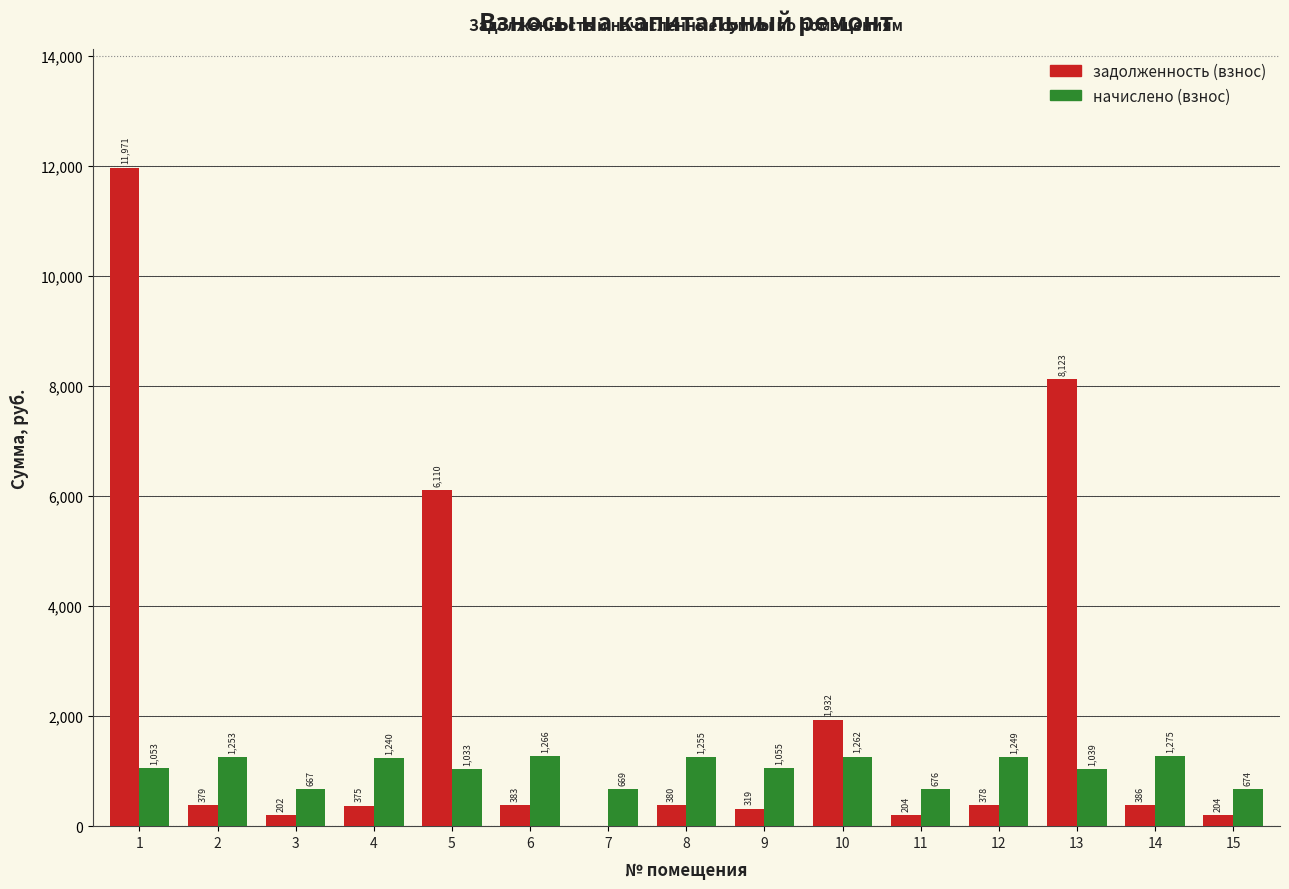

Which series changed the most between 5 and 10?

задолженность (взнос)